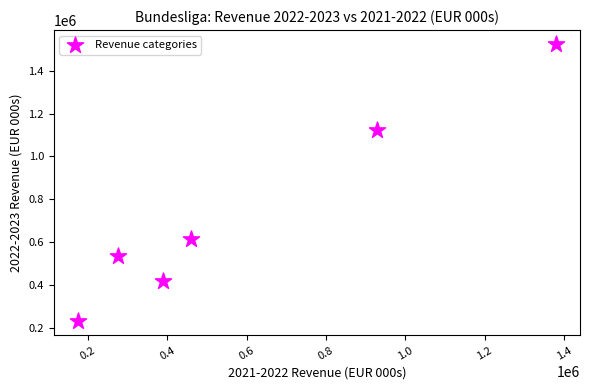

What is the range of X values (max minus min)?

1206061